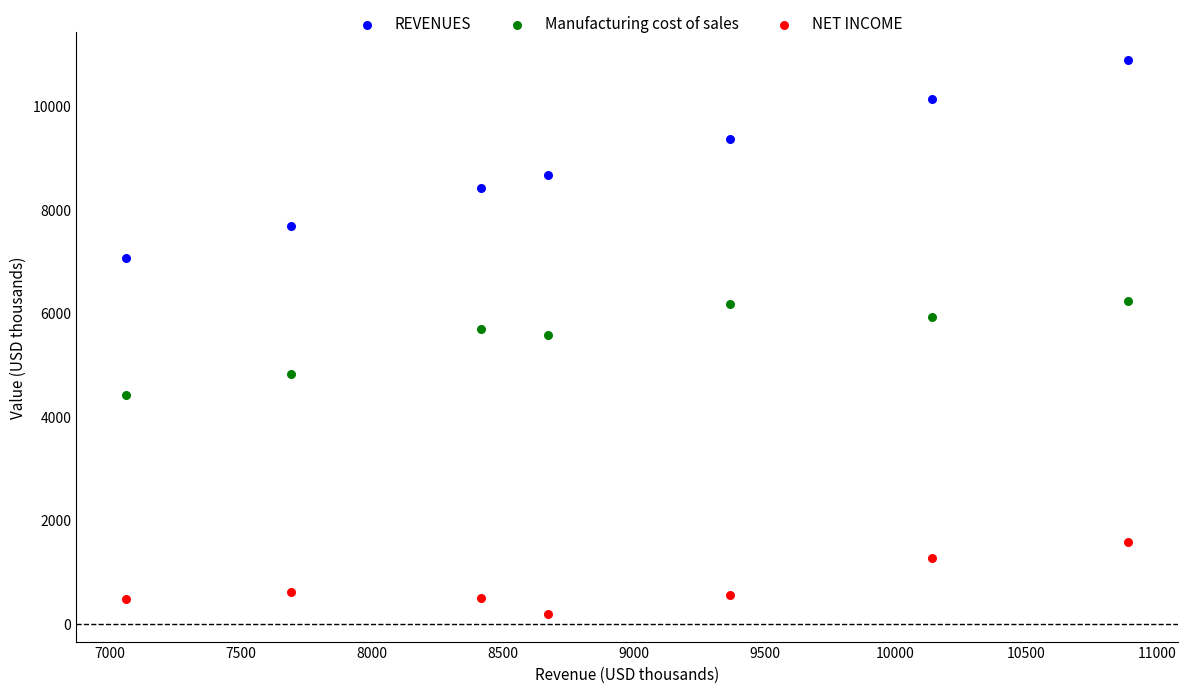

Across all data points, what is the range of Y values (max minus min)?

10698